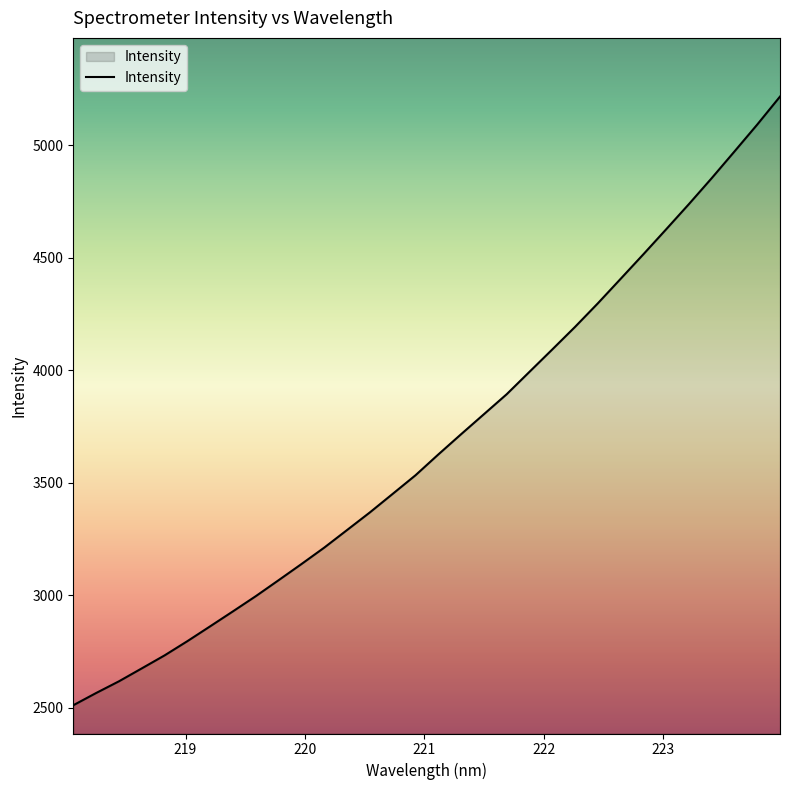

What is the difference between the maximum and minimum values?

2705.1